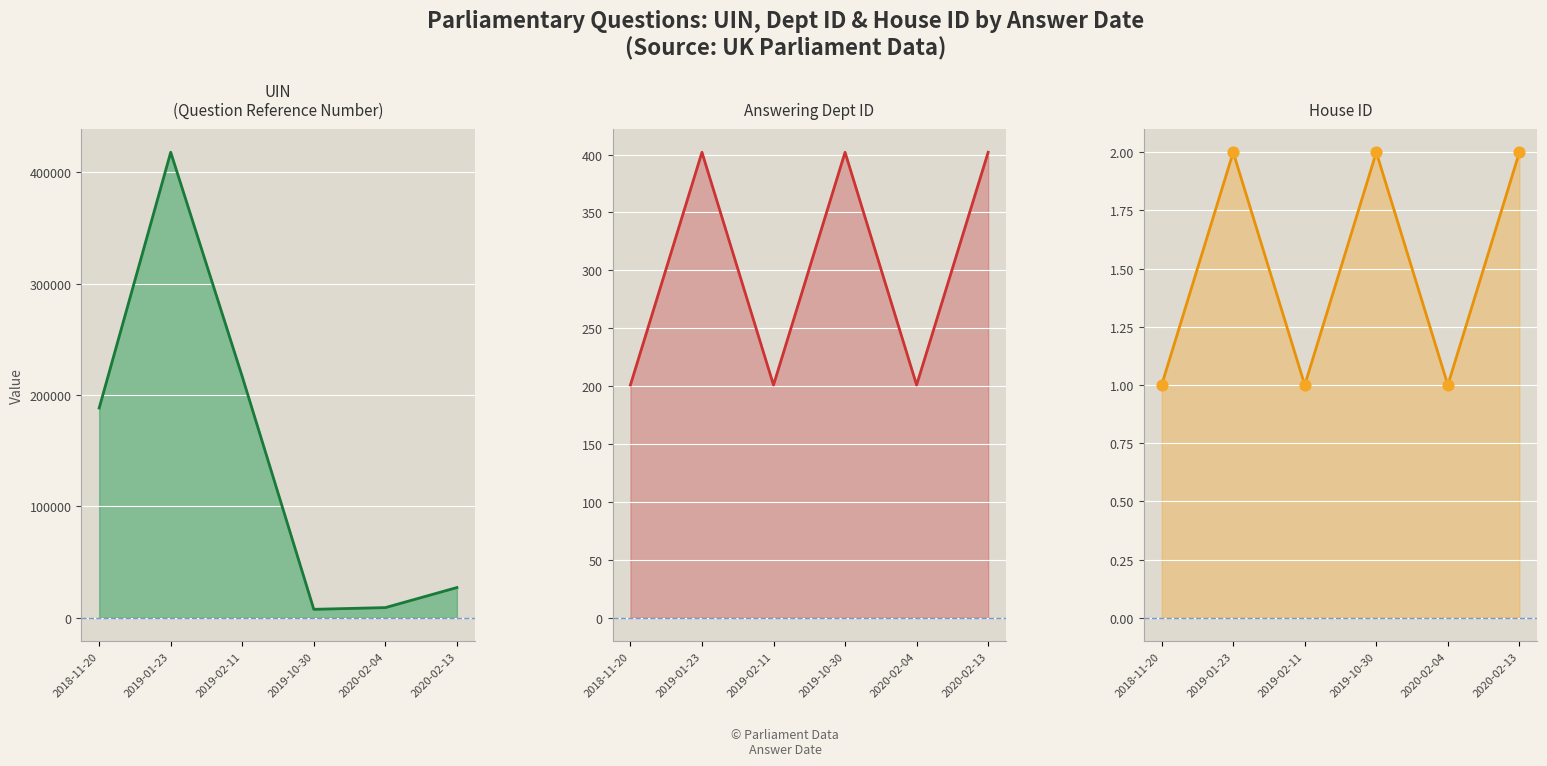

Which series contains the lowest Y value?

house id